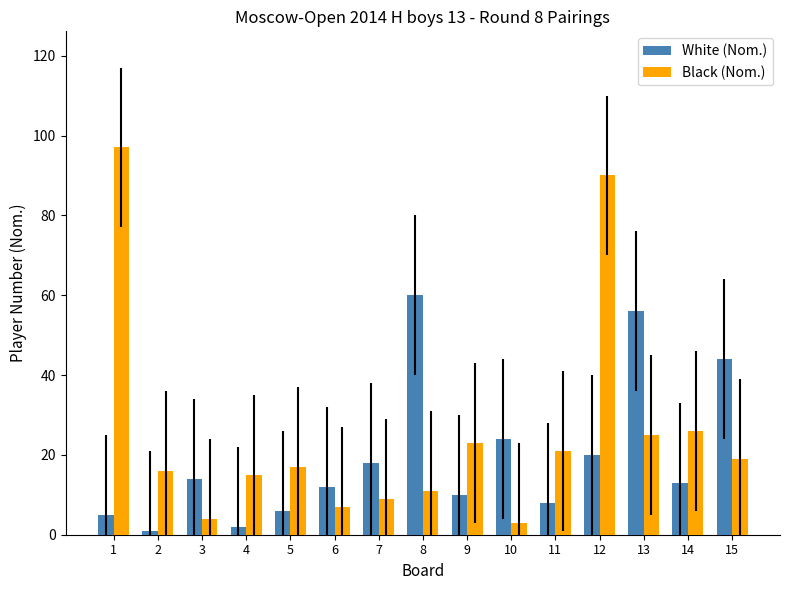

Are the bars grouped side by side (vs. stacked)?

Yes